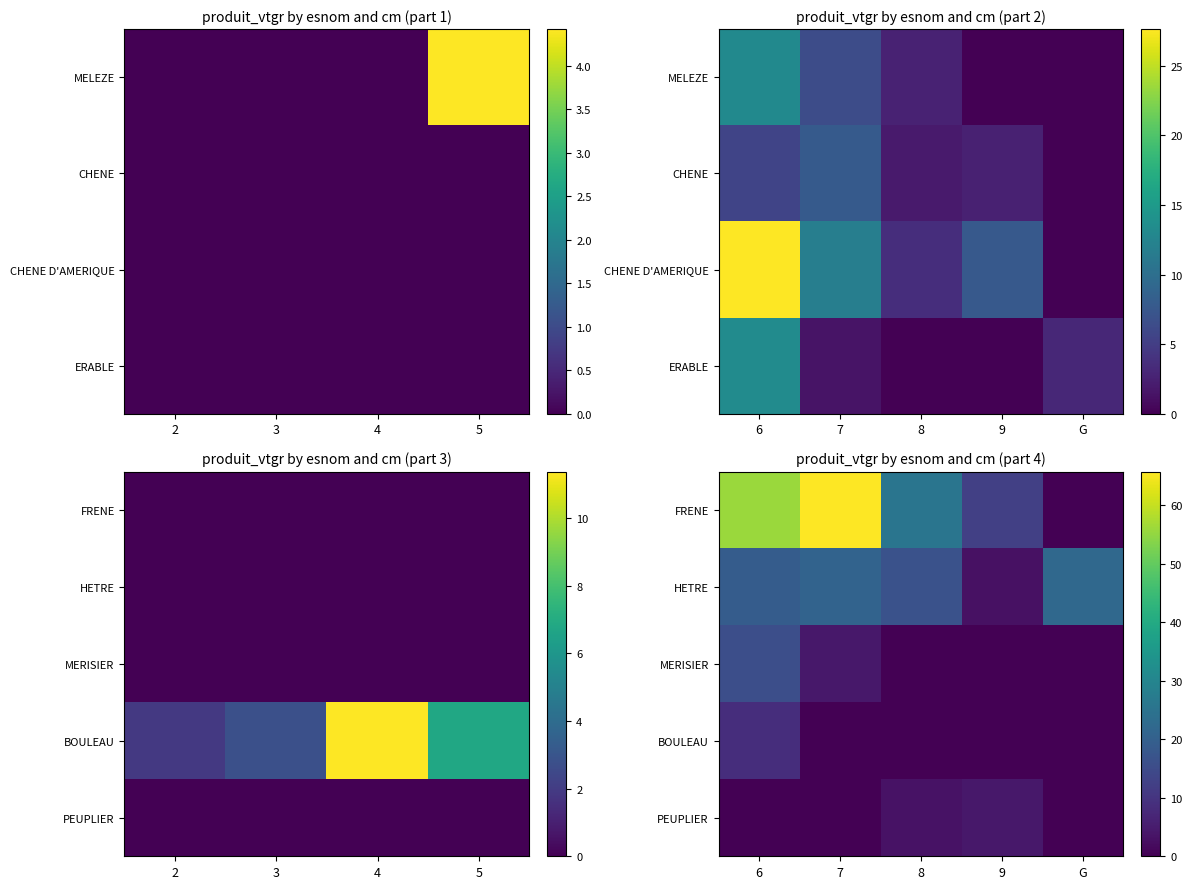

True or false: PEUPLIER has a value of 2.1 at 9.

False